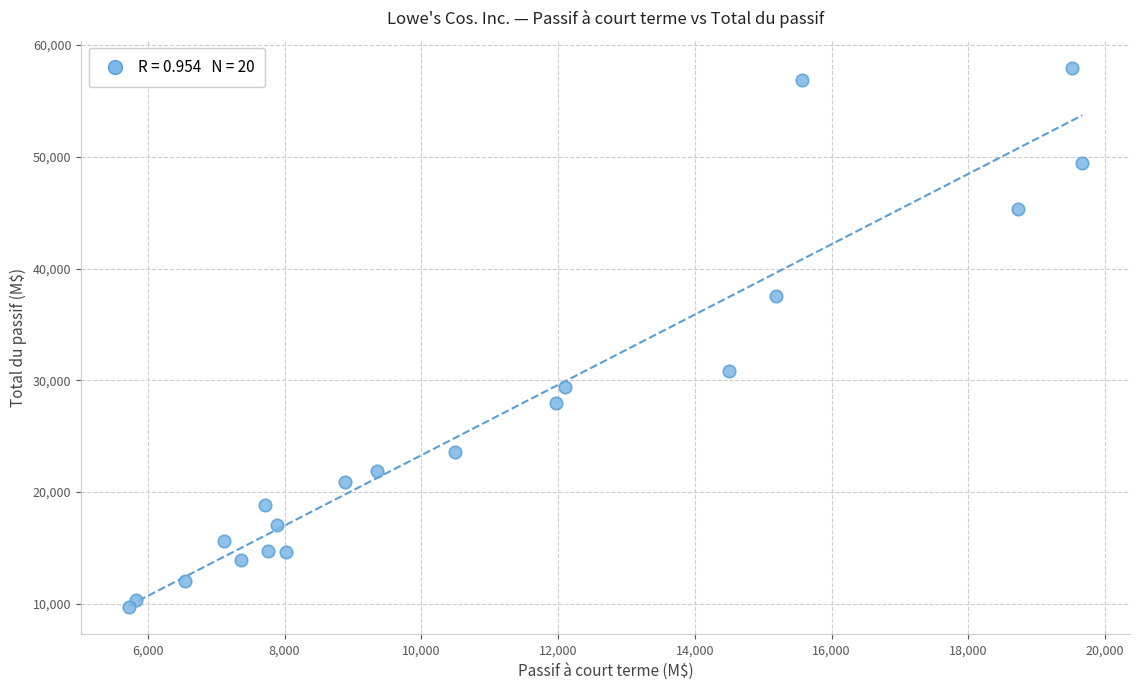

What is the range of X values (max minus min)?

13949